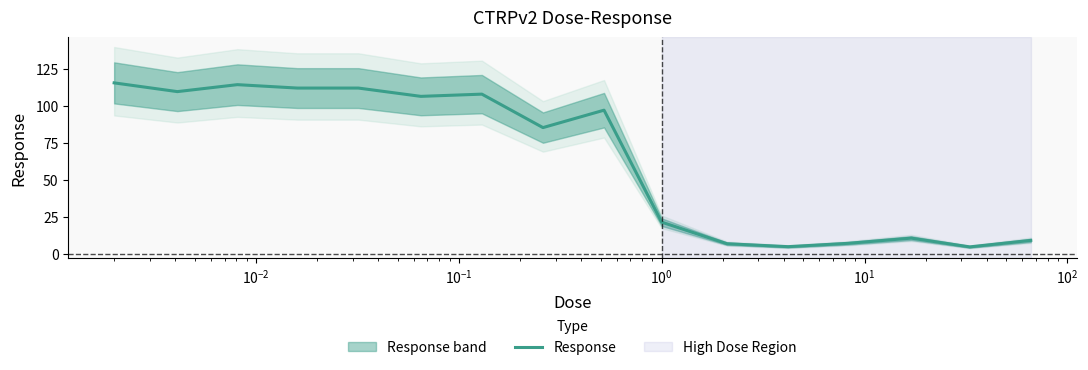

What is the highest value of the Response series?

115.4